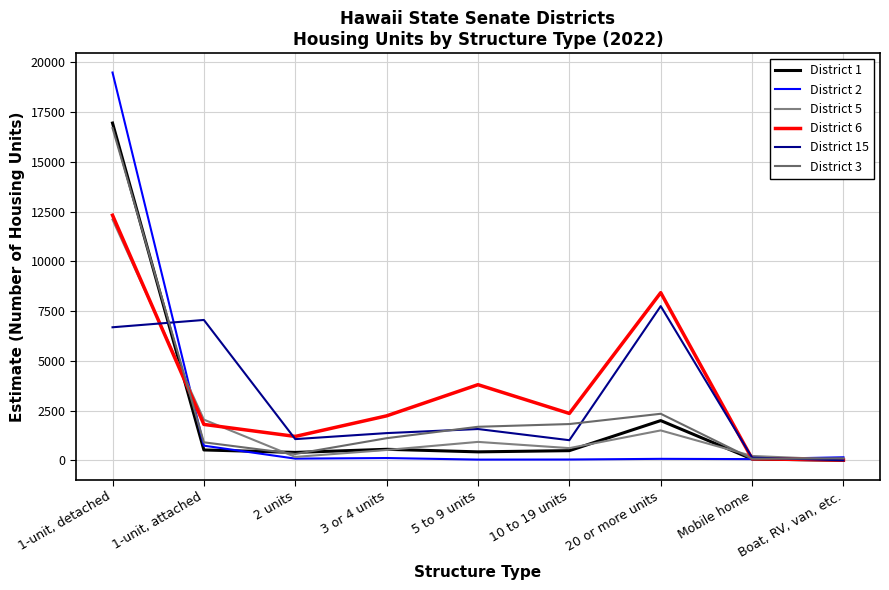

Reading left to right, extract all data points from this chart.

District 1: 1-unit, detached=16954	1-unit, attached=521	2 units=397	3 or 4 units=554	5 to 9 units=425	10 to 19 units=486	20 or more units=1997	Mobile home=66	Boat, RV, van, etc.=0
District 2: 1-unit, detached=19494	1-unit, attached=736	2 units=85	3 or 4 units=115	5 to 9 units=36	10 to 19 units=40	20 or more units=74	Mobile home=61	Boat, RV, van, etc.=153
District 5: 1-unit, detached=12104	1-unit, attached=2046	2 units=171	3 or 4 units=520	5 to 9 units=926	10 to 19 units=613	20 or more units=1503	Mobile home=219	Boat, RV, van, etc.=28
District 6: 1-unit, detached=12320	1-unit, attached=1805	2 units=1201	3 or 4 units=2235	5 to 9 units=3802	10 to 19 units=2356	20 or more units=8428	Mobile home=80	Boat, RV, van, etc.=13
District 15: 1-unit, detached=6688	1-unit, attached=7056	2 units=1066	3 or 4 units=1368	5 to 9 units=1573	10 to 19 units=1011	20 or more units=7751	Mobile home=136	Boat, RV, van, etc.=0
District 3: 1-unit, detached=16705	1-unit, attached=905	2 units=318	3 or 4 units=1112	5 to 9 units=1686	10 to 19 units=1823	20 or more units=2340	Mobile home=77	Boat, RV, van, etc.=102